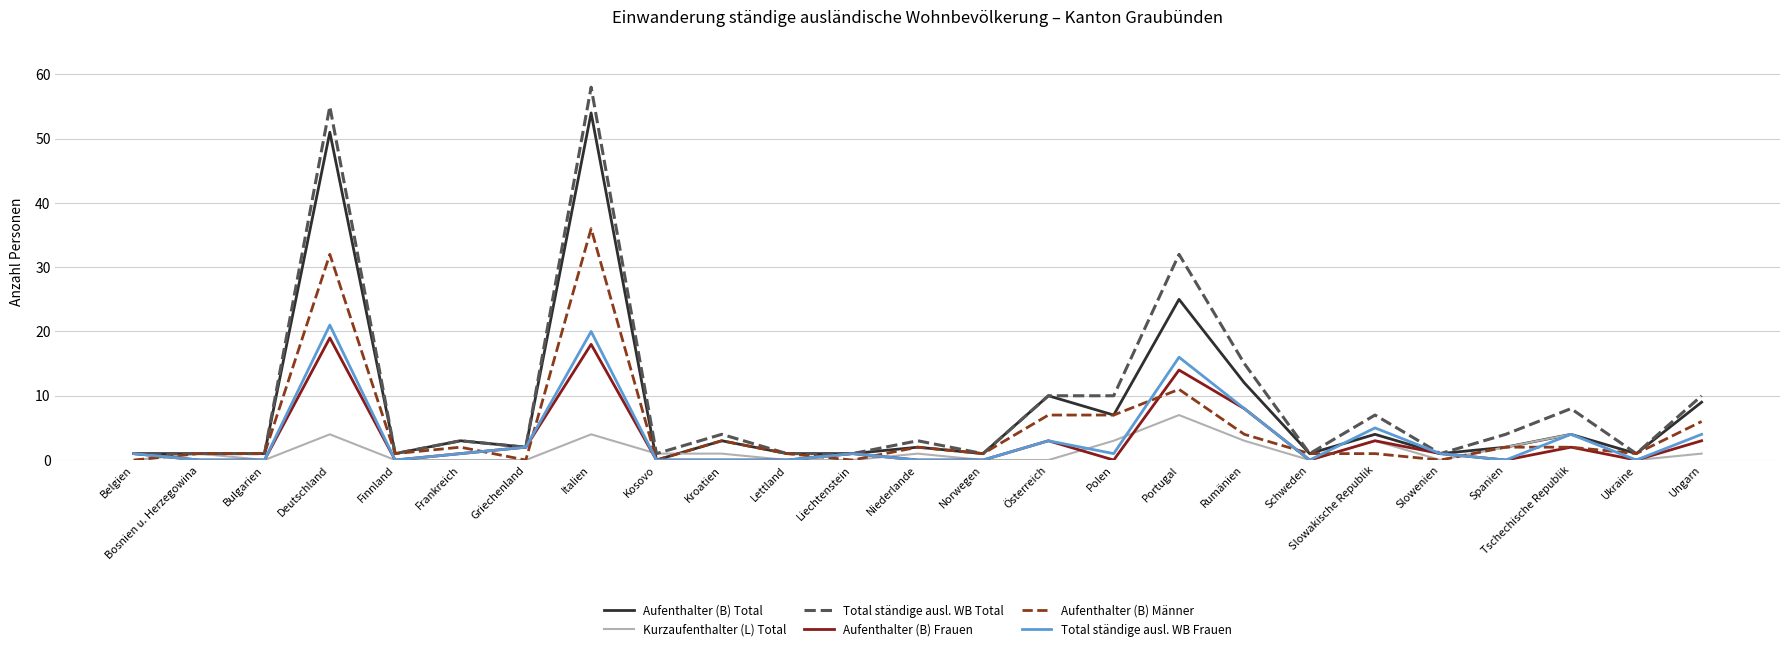

Between Slowakische Republik and Ukraine, which series saw the biggest shift?

Total ständige ausl. WB Total